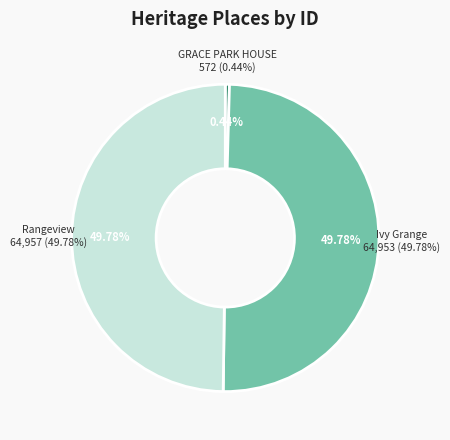

Do Ivy Grange and Rangeview together represent more than half of the pie?

Yes